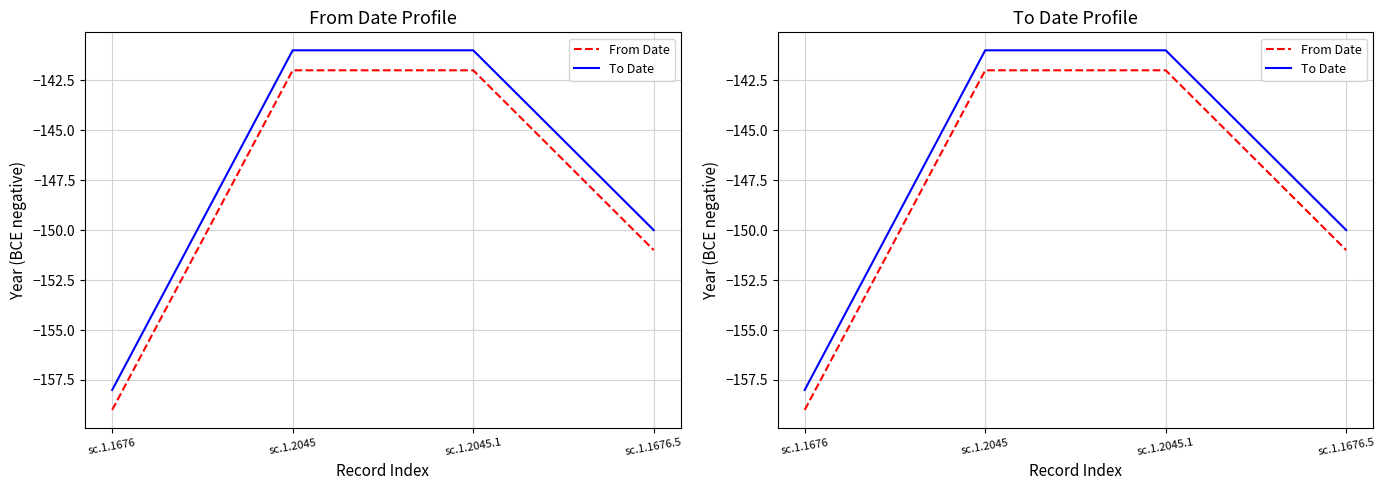

Between sc.1.2045.1 and sc.1.2045, which is larger?

sc.1.2045.1